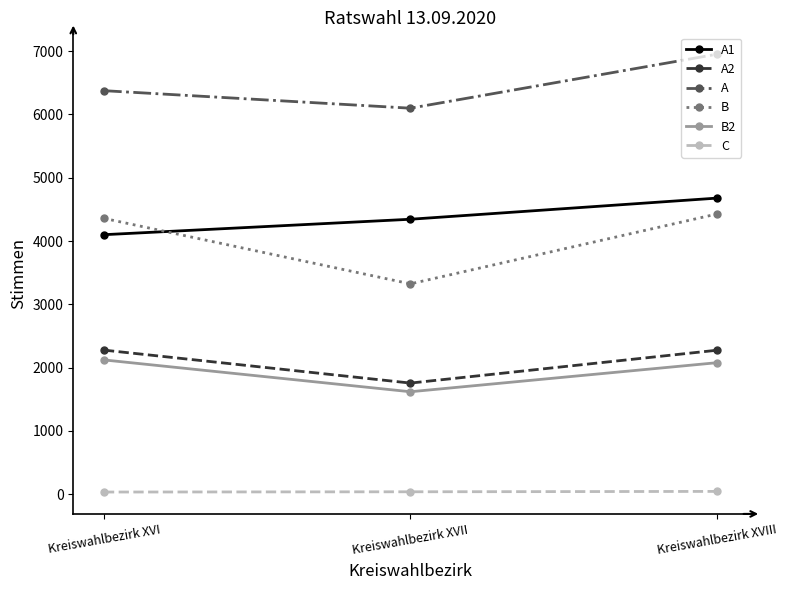

True or false: A has a value of 6952 at Kreiswahlbezirk XVIII.

True